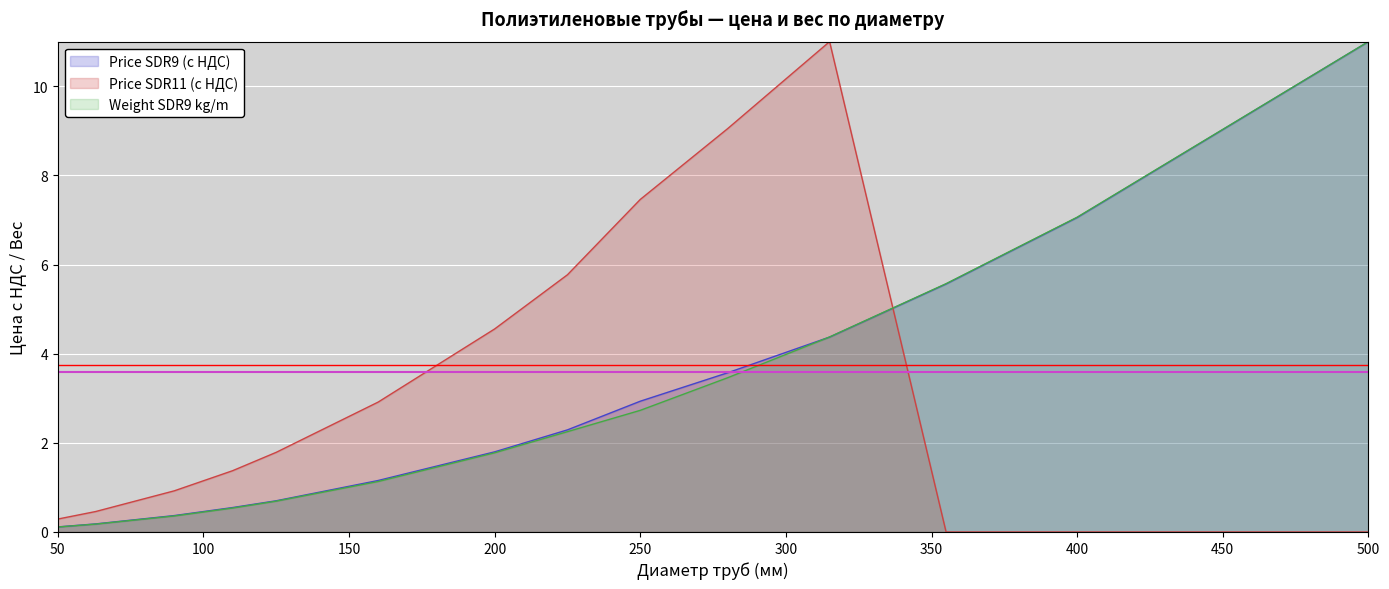

Rank the categories by Weight SDR9 kg/m value from lowest to highest.

50, 63, 90, 110, 125, 160, 200, 225, 250, 280, 315, 355, 400, 500